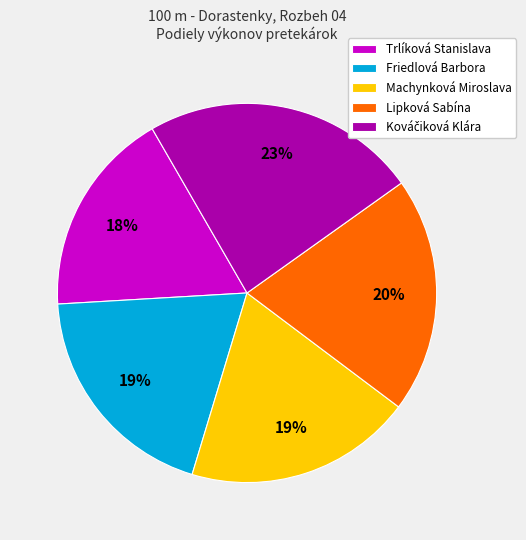

How many slices are in this pie chart?

5